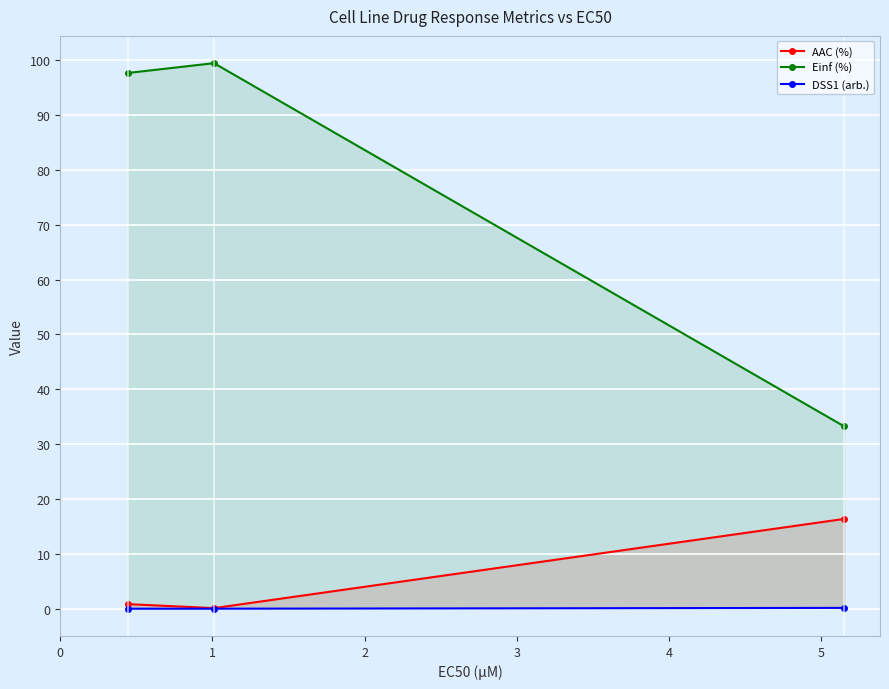

Rank the series by their maximum value, from highest to lowest.

Einf (%), AAC (%), DSS1 (arb.)